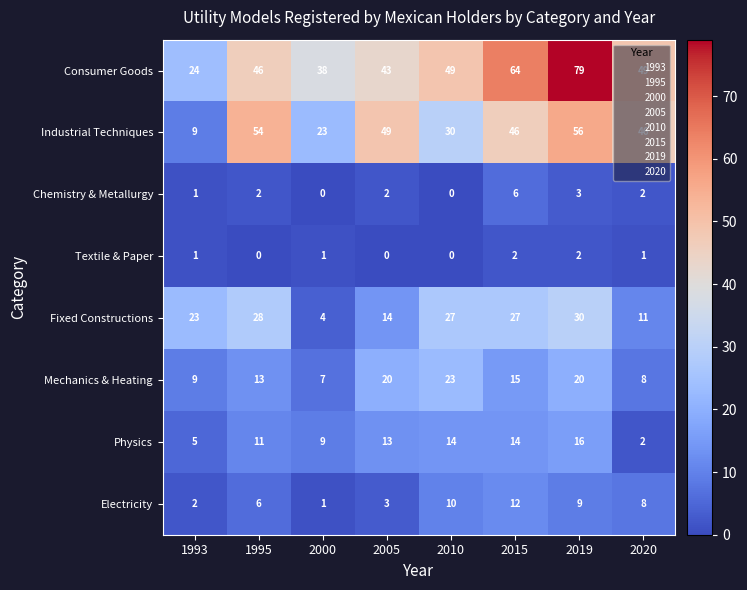

Rank the series by their maximum value, from lowest to highest.

Textile & Paper, Chemistry & Metallurgy, Electricity, Physics, Mechanics & Heating, Fixed Constructions, Industrial Techniques, Consumer Goods